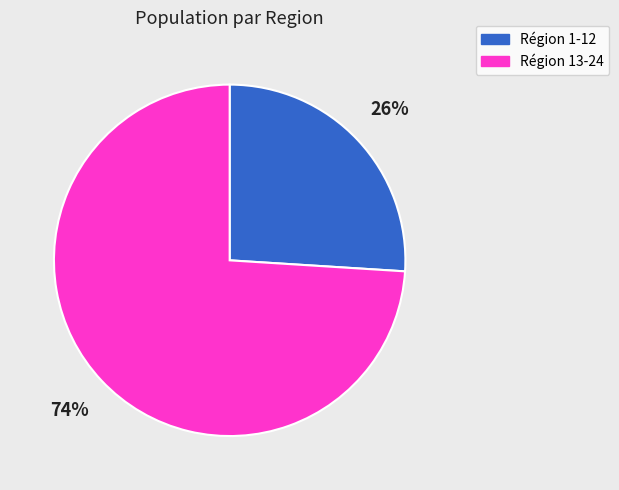

What percentage is the Région 1-12 slice, to the nearest percent?

26%